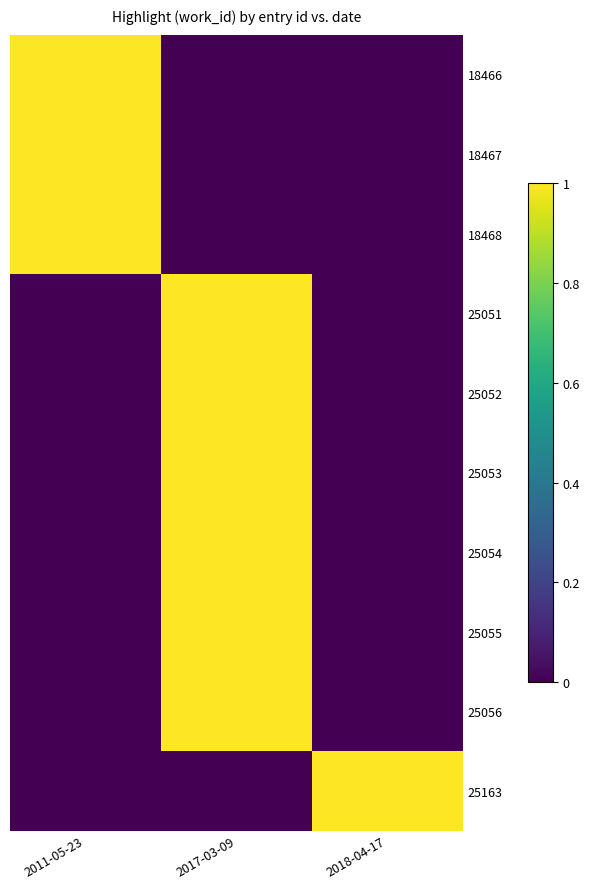

Reading right to left, transcribe all the data shown in this chart.

18466: 2018-04-17=0	2017-03-09=0	2011-05-23=1
18467: 2018-04-17=0	2017-03-09=0	2011-05-23=1
18468: 2018-04-17=0	2017-03-09=0	2011-05-23=1
25051: 2018-04-17=0	2017-03-09=1	2011-05-23=0
25052: 2018-04-17=0	2017-03-09=1	2011-05-23=0
25053: 2018-04-17=0	2017-03-09=1	2011-05-23=0
25054: 2018-04-17=0	2017-03-09=1	2011-05-23=0
25055: 2018-04-17=0	2017-03-09=1	2011-05-23=0
25056: 2018-04-17=0	2017-03-09=1	2011-05-23=0
25163: 2018-04-17=1	2017-03-09=0	2011-05-23=0